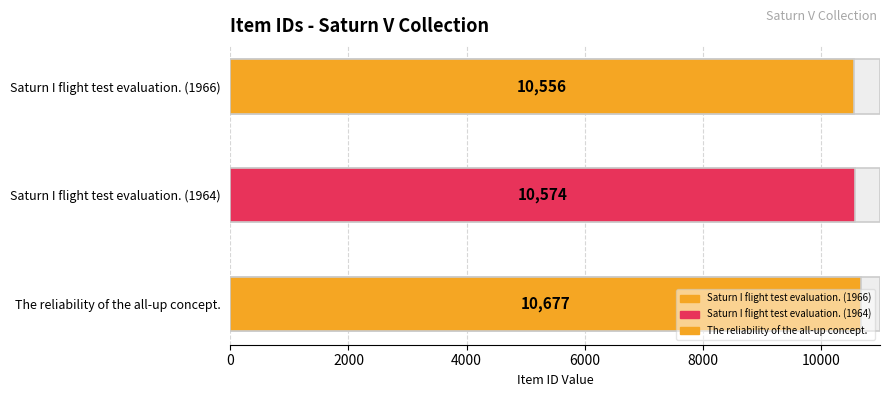

List the labels in order of value, smallest first.

Saturn I flight test evaluation. (1966), Saturn I flight test evaluation. (1964), The reliability of the all-up concept.